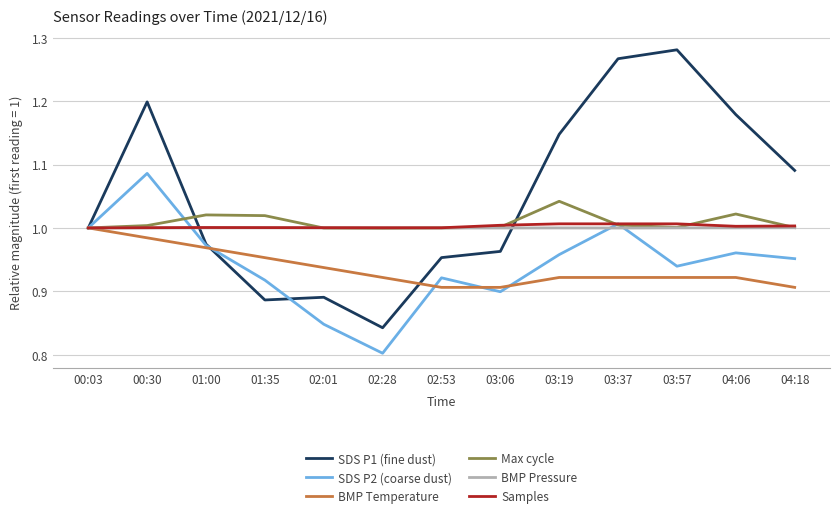

What is the spread (max minus min) of values at 02:01?

0.2